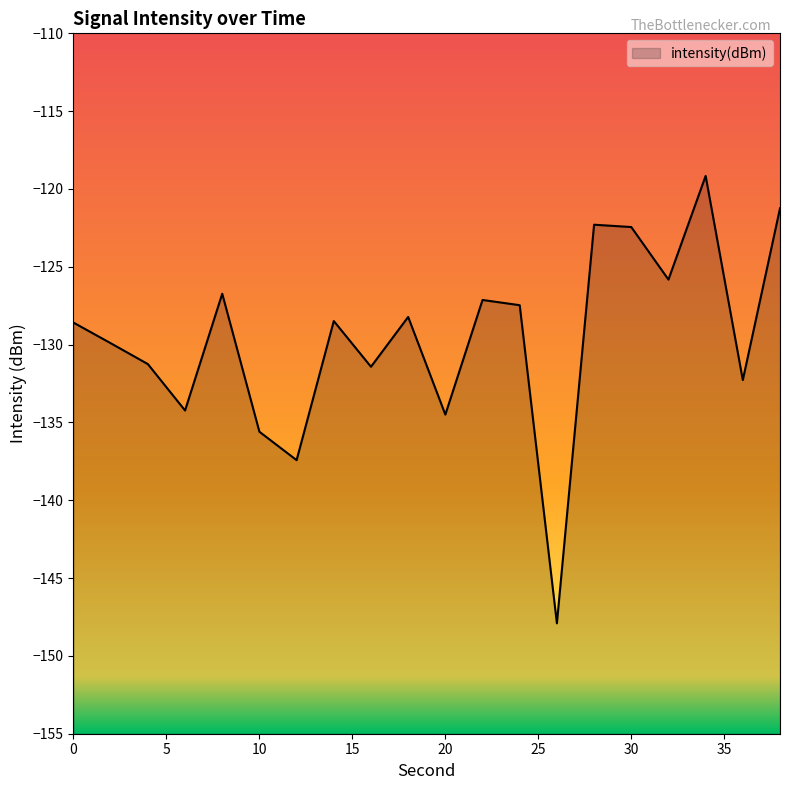

Rank the categories by value from lowest to highest.

26, 12, 10, 20, 6, 36, 16, 4, 2, 0, 14, 18, 24, 22, 8, 32, 30, 28, 38, 34